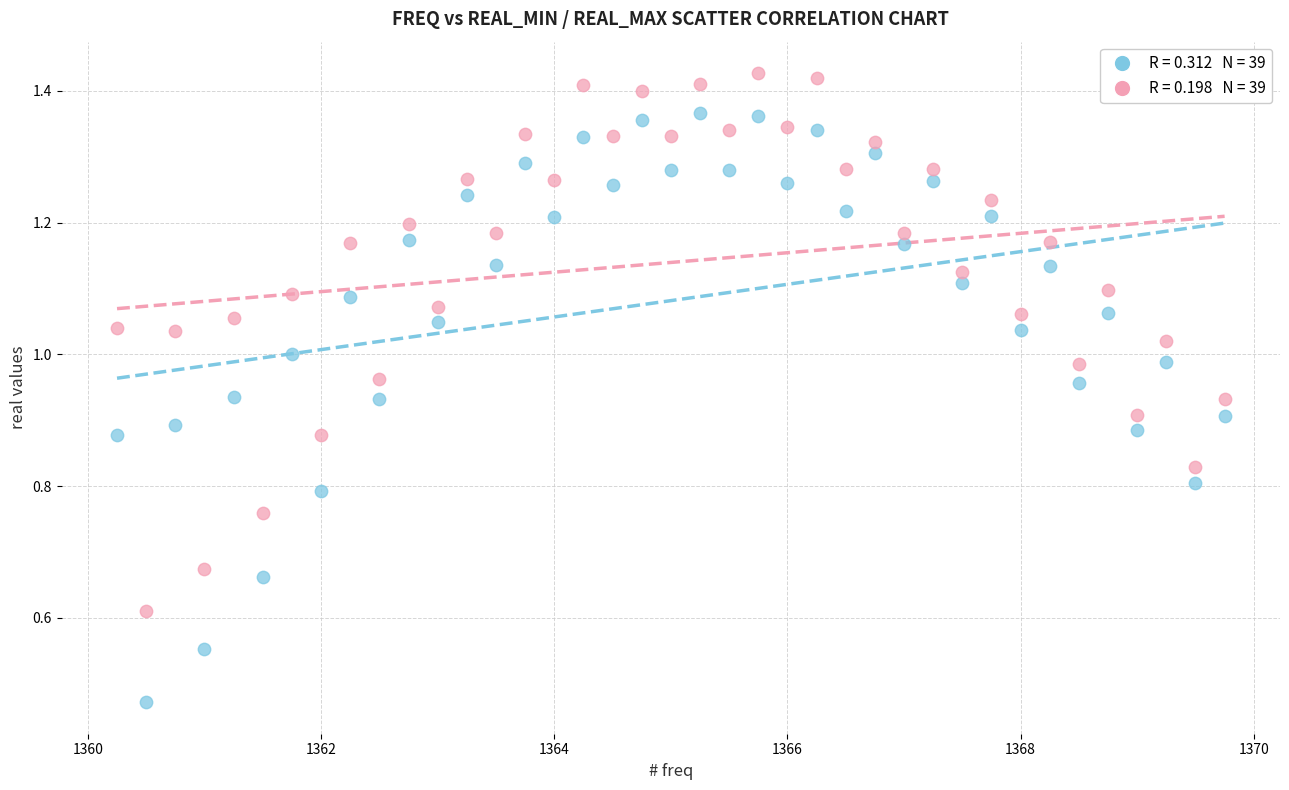

Across all data points, what is the range of X values (max minus min)?

9.5